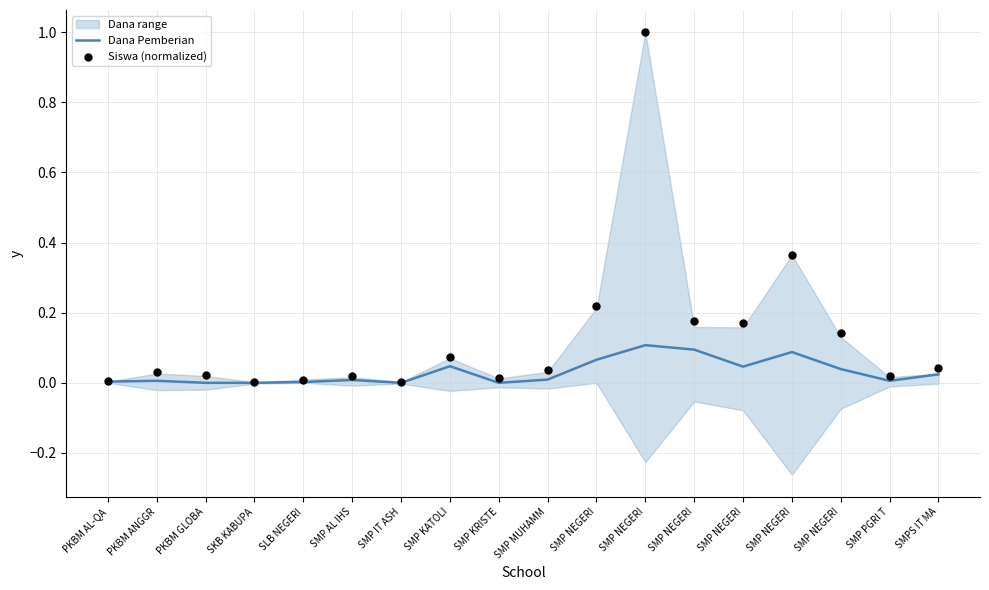

Which series has the largest total across all categories?

Siswa (normalized)